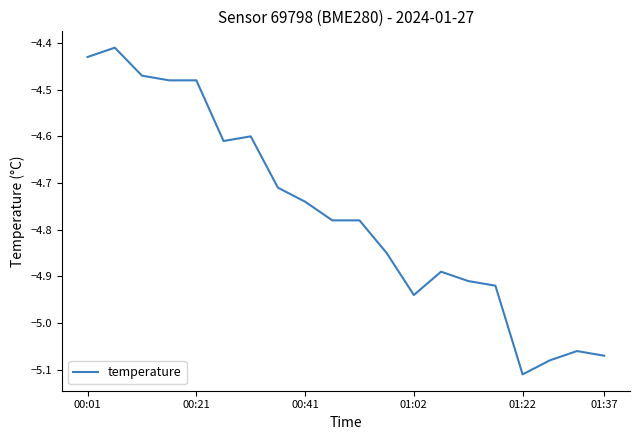

What is the difference between the maximum and minimum values?

0.7